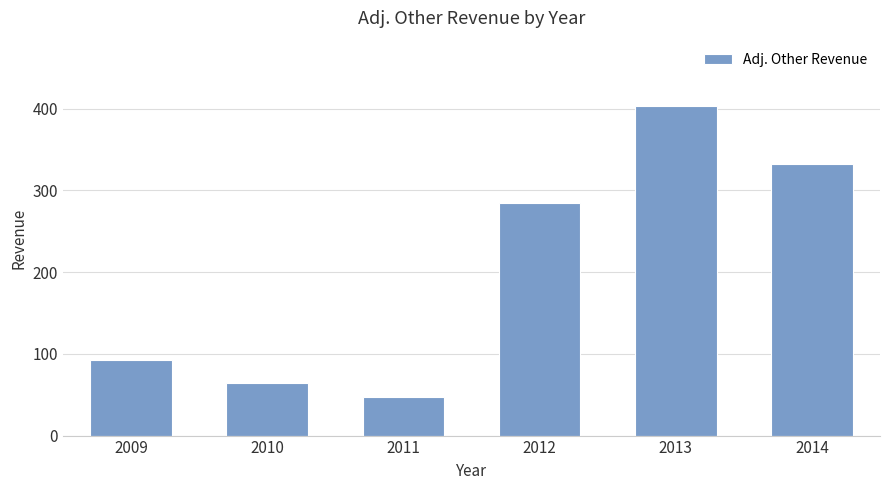

How many distinct data groups are displayed?

1